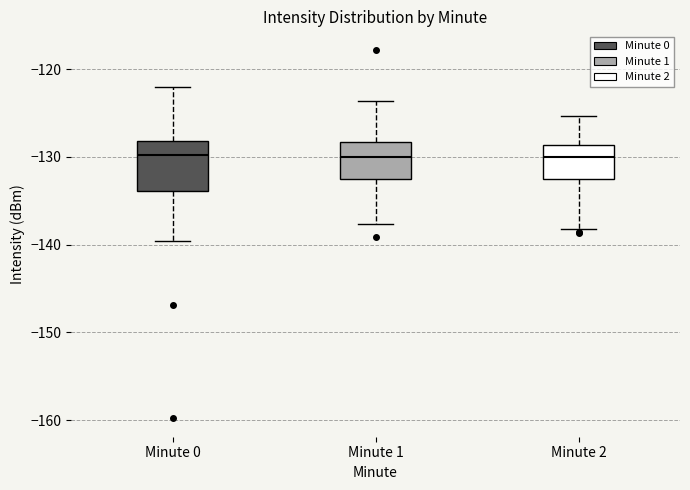

Reading left to right, read every box against the y-axis: the position of its median line, the range the box covers, and the ends of its whiskers. The values are not printed on the chart, so give them approximately, as read against the axis.

Minute 0: median -130, box -134 to -128, whiskers -140 to -122
Minute 1: median -130, box -133 to -128, whiskers -138 to -124
Minute 2: median -130, box -133 to -129, whiskers -138 to -125